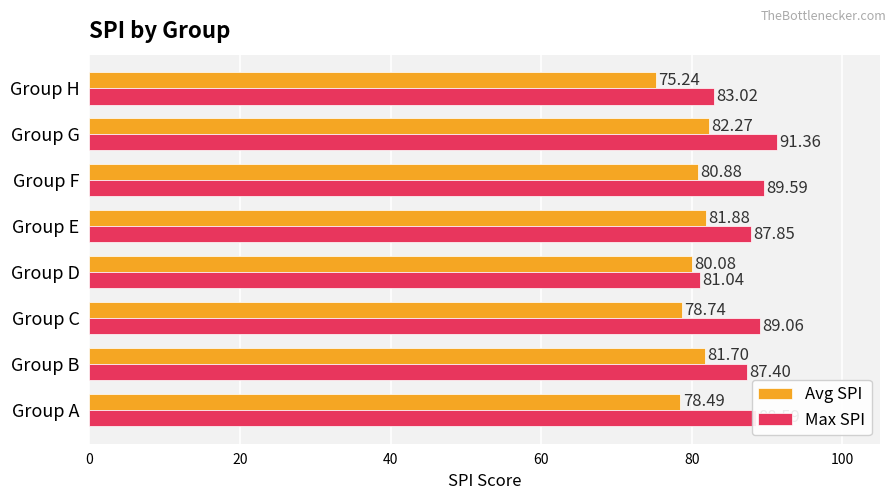

What is the difference between the maximum and second lowest values in the Max SPI series?

8.3